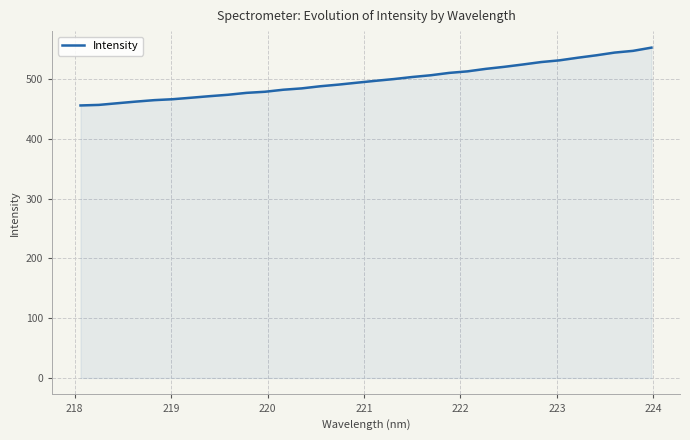

What is the greatest value displayed?

552.2